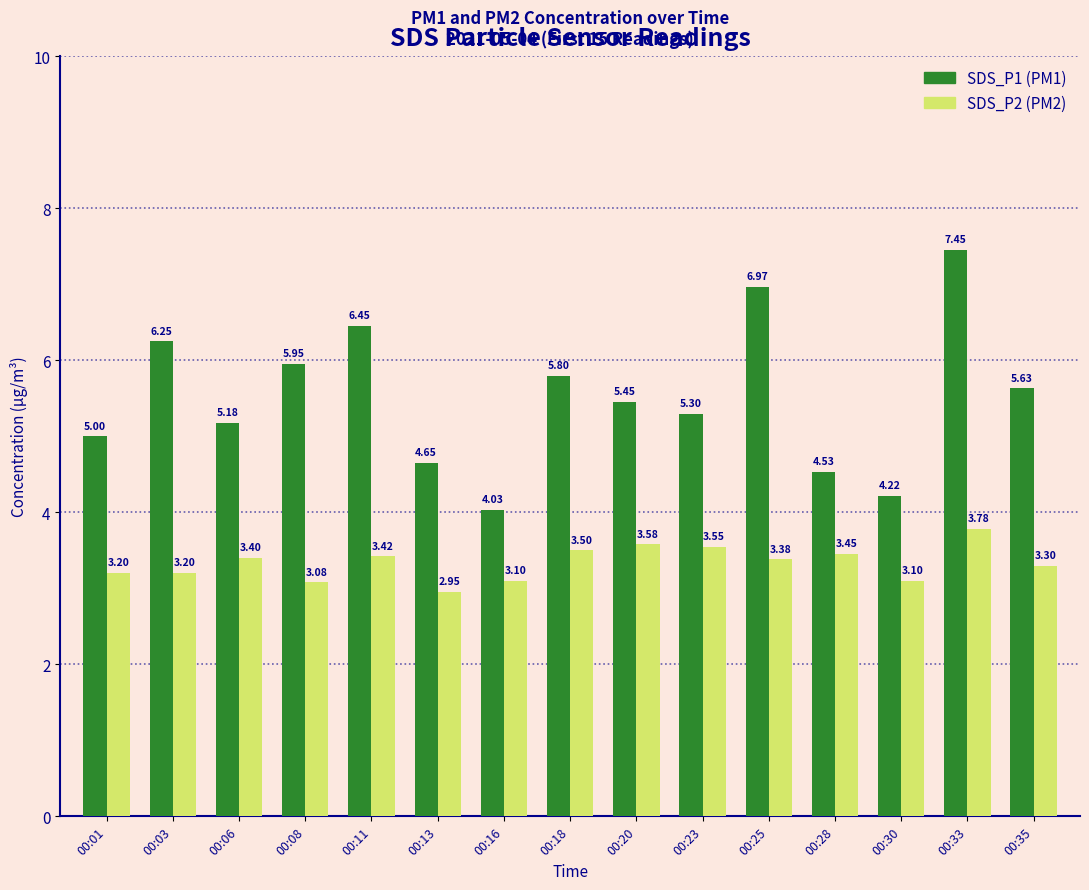

What is the total value across all series at 00:11?

9.9